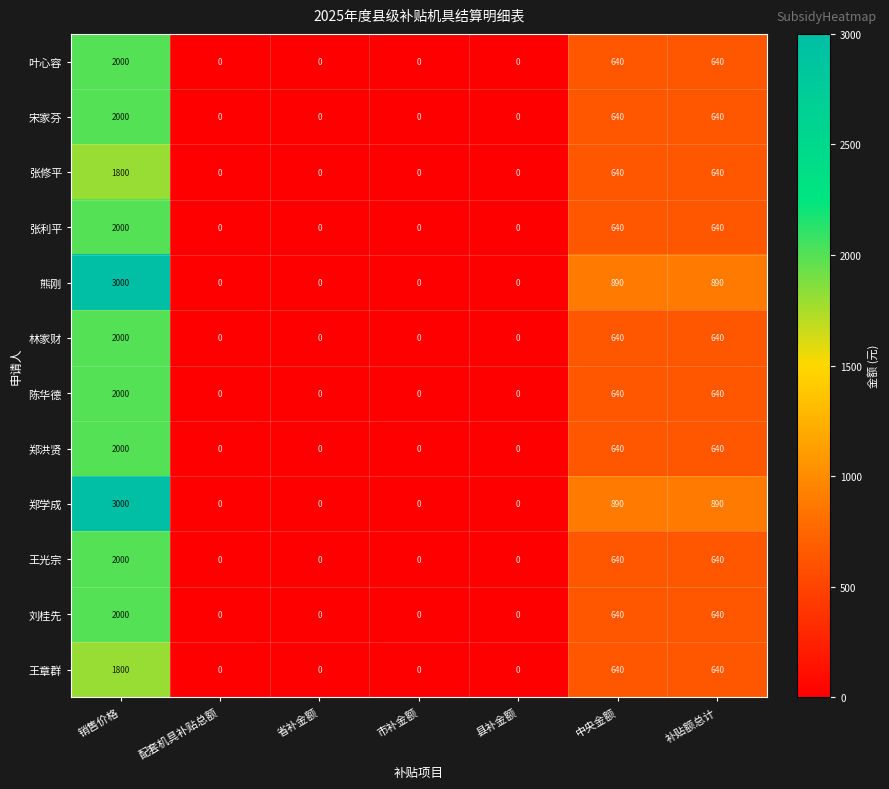

Count the 王章群 values in the range 0 to 640.

6